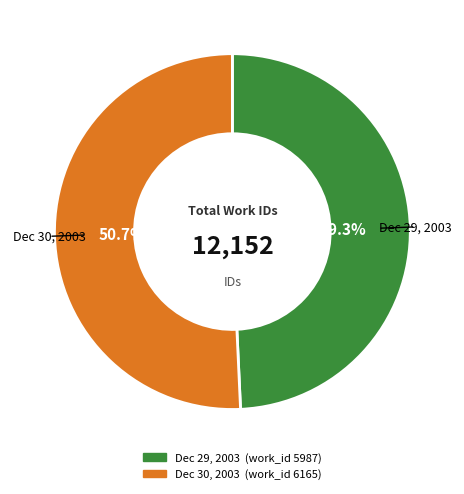

How many segments does this pie chart have?

2